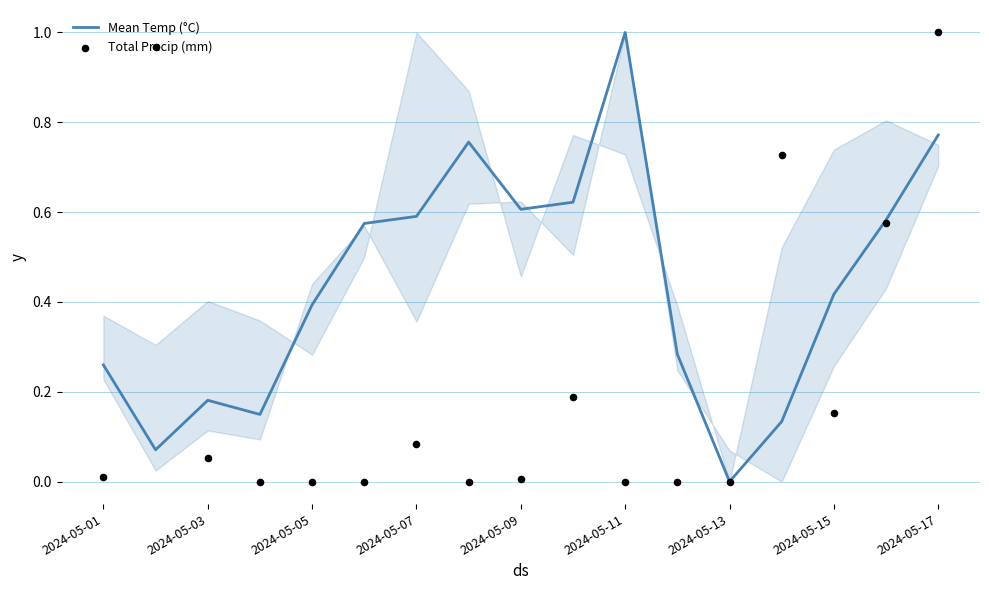

True or false: Mean Temp (°C) has a value of 0.0 at 2024-05-13.

True